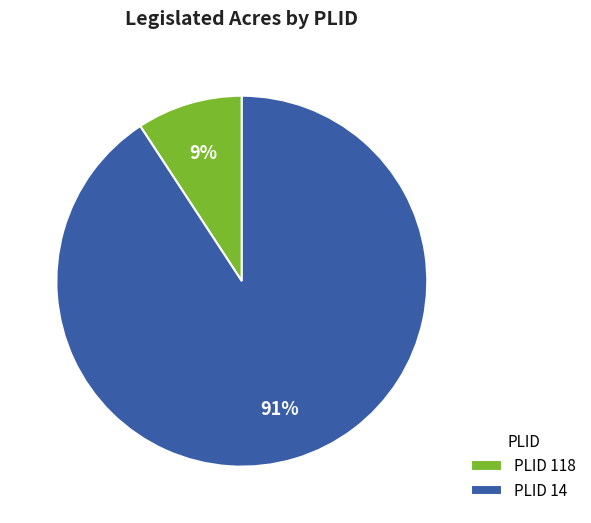

True or false: PLID 118 accounts for 21% of the total.

False